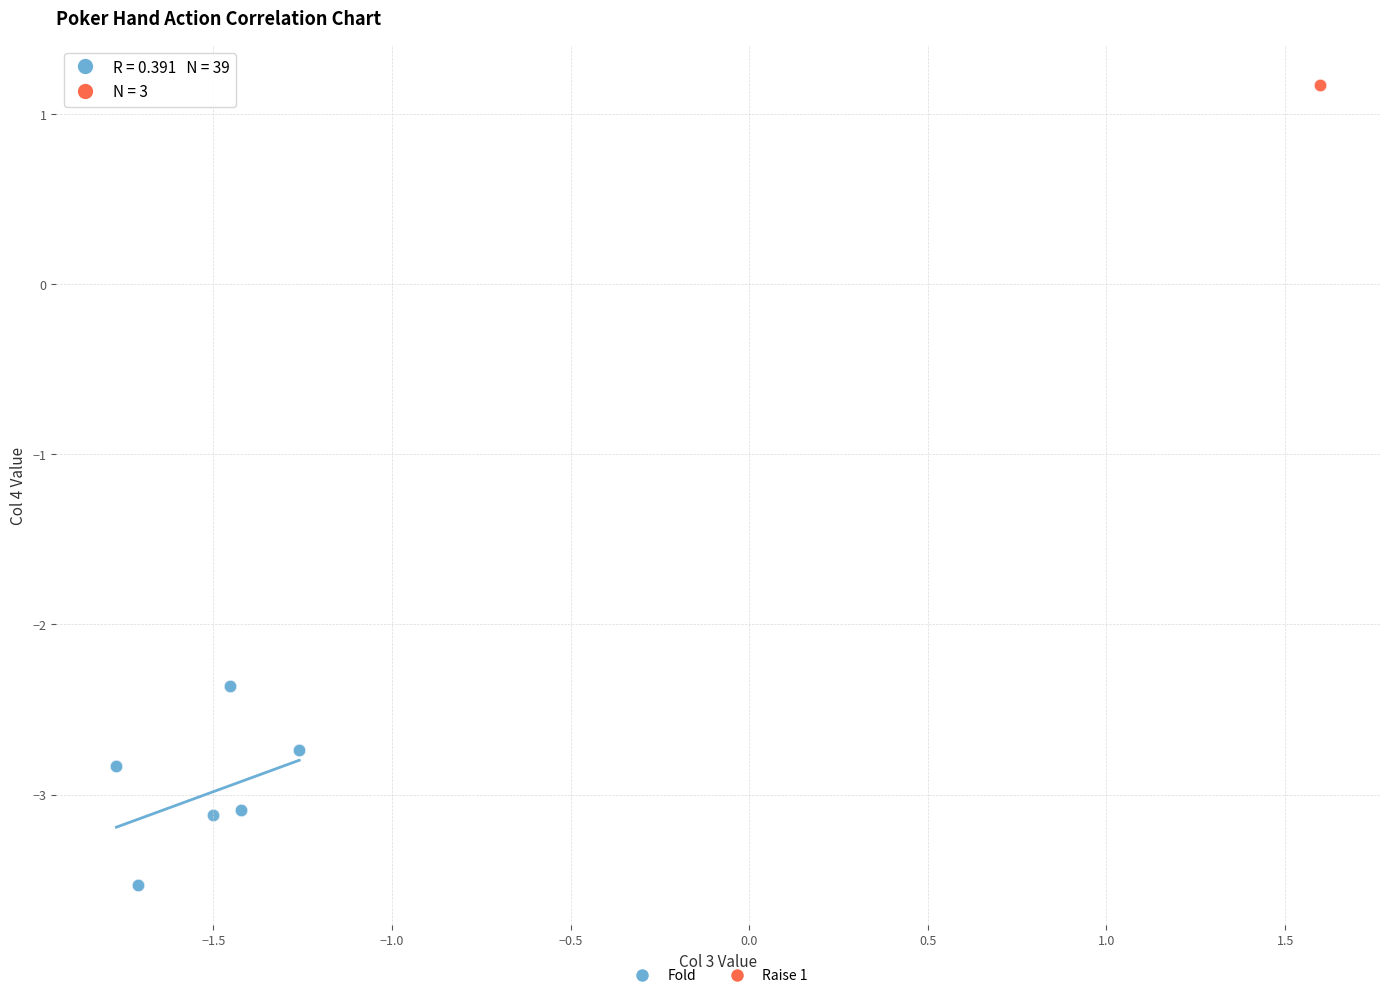

Which series contains the lowest Y value?

Fold